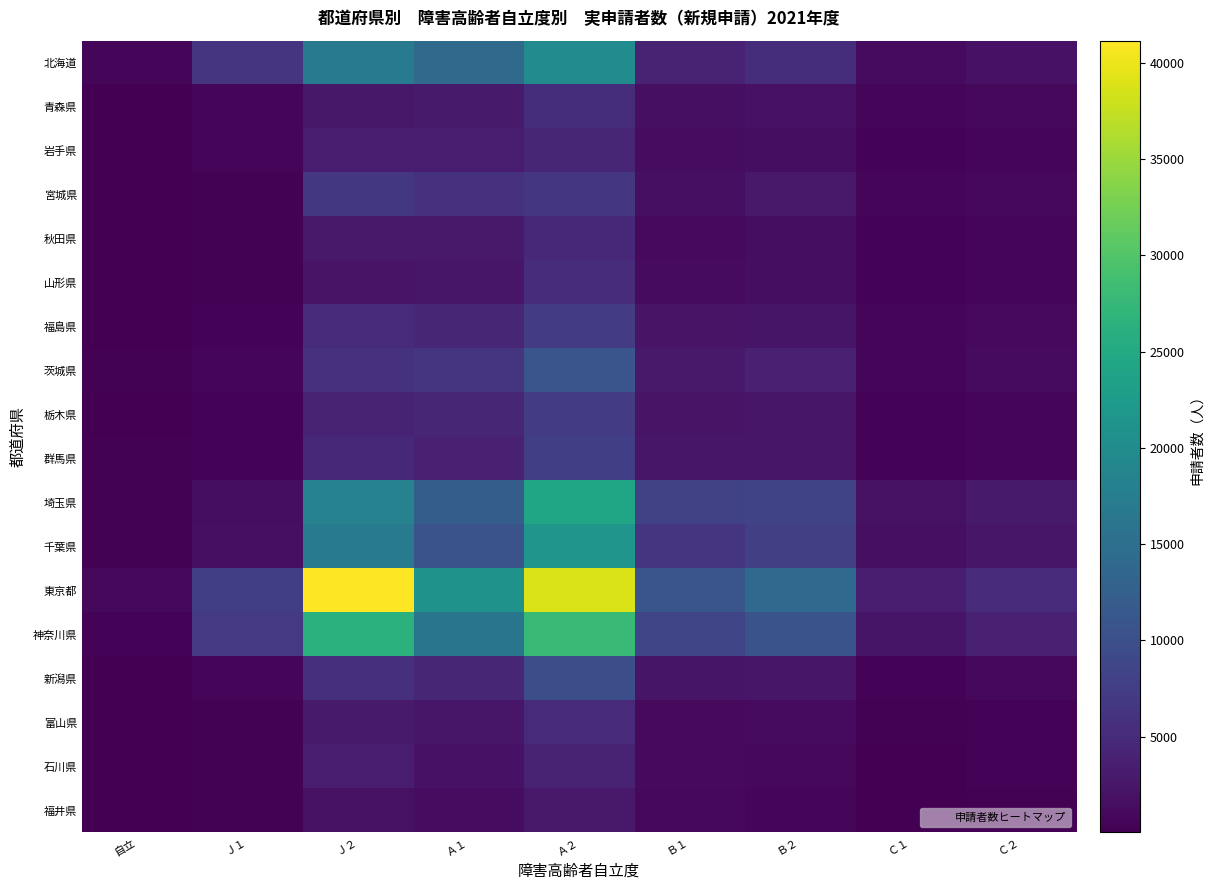

Reading left to right, transcribe all the data shown in this chart.

北海道: 自立=710	Ｊ１=6210	Ｊ２=17170	Ａ１=14160	Ａ２=19810	Ｂ１=4150	Ｂ２=5340	Ｃ１=1230	Ｃ２=2040
青森県: 自立=170	Ｊ１=630	Ｊ２=2620	Ａ１=2960	Ａ２=5360	Ｂ１=1740	Ｂ２=2040	Ｃ１=550	Ｃ２=940
岩手県: 自立=140	Ｊ１=560	Ｊ２=3310	Ａ１=3080	Ａ２=4410	Ｂ１=1450	Ｂ２=1580	Ｃ１=450	Ｃ２=790
宮城県: 自立=80	Ｊ１=300	Ｊ２=6610	Ａ１=5940	Ａ２=6490	Ｂ１=1760	Ｂ２=2760	Ｃ１=510	Ｃ２=960
秋田県: 自立=160	Ｊ１=330	Ｊ２=2840	Ａ１=2810	Ａ２=4820	Ｂ１=1130	Ｂ２=1540	Ｃ１=410	Ｃ２=540
山形県: 自立=120	Ｊ１=320	Ｊ２=2200	Ａ１=2550	Ａ２=5190	Ｂ１=1190	Ｂ２=1490	Ｃ１=420	Ｃ２=630
福島県: 自立=150	Ｊ１=470	Ｊ２=5000	Ａ１=4450	Ａ２=7180	Ｂ１=2160	Ｂ２=2370	Ｃ１=660	Ｃ２=1090
茨城県: 自立=320	Ｊ１=700	Ｊ２=5930	Ａ１=6370	Ａ２=10840	Ｂ１=2830	Ｂ２=3790	Ｃ１=750	Ｃ２=1170
栃木県: 自立=180	Ｊ１=350	Ｊ２=4160	Ａ１=4390	Ａ２=7220	Ｂ１=2140	Ｂ２=2450	Ｃ１=440	Ｃ２=610
群馬県: 自立=190	Ｊ１=350	Ｊ２=4580	Ａ１=3860	Ａ２=7720	Ｂ１=2430	Ｂ２=2490	Ｃ１=470	Ｃ２=710
埼玉県: 自立=220	Ｊ１=1570	Ｊ２=18210	Ａ１=12080	Ａ２=24130	Ｂ１=8040	Ｂ２=8440	Ｃ１=1880	Ｃ２=2920
千葉県: 自立=230	Ｊ１=1710	Ｊ２=16800	Ａ１=10500	Ａ２=21470	Ｂ１=6210	Ｂ２=7750	Ｃ１=1630	Ｃ２=2470
東京都: 自立=930	Ｊ１=7690	Ｊ２=41150	Ａ１=20920	Ａ２=38810	Ｂ１=10870	Ｂ２=14080	Ｃ１=3260	Ｃ２=4990
神奈川県: 自立=470	Ｊ１=6890	Ｊ２=26250	Ａ１=16070	Ａ２=27970	Ｂ１=8690	Ｂ２=10530	Ｃ１=2400	Ｃ２=3750
新潟県: 自立=80	Ｊ１=610	Ｊ２=5630	Ａ１=4460	Ａ２=9980	Ｂ１=2330	Ｂ２=2500	Ｃ１=470	Ｃ２=890
富山県: 自立=30	Ｊ１=310	Ｊ２=3000	Ａ１=2480	Ａ２=4850	Ｂ１=1000	Ｂ２=1220	Ｃ１=260	Ｃ２=500
石川県: 自立=60	Ｊ１=280	Ｊ２=3110	Ａ１=2050	Ａ２=4110	Ｂ１=1020	Ｂ２=980	Ｃ１=180	Ｃ２=410
福井県: 自立=20	Ｊ１=310	Ｊ２=1840	Ａ１=1310	Ａ２=2840	Ｂ１=960	Ｂ２=800	Ｃ１=170	Ｃ２=240